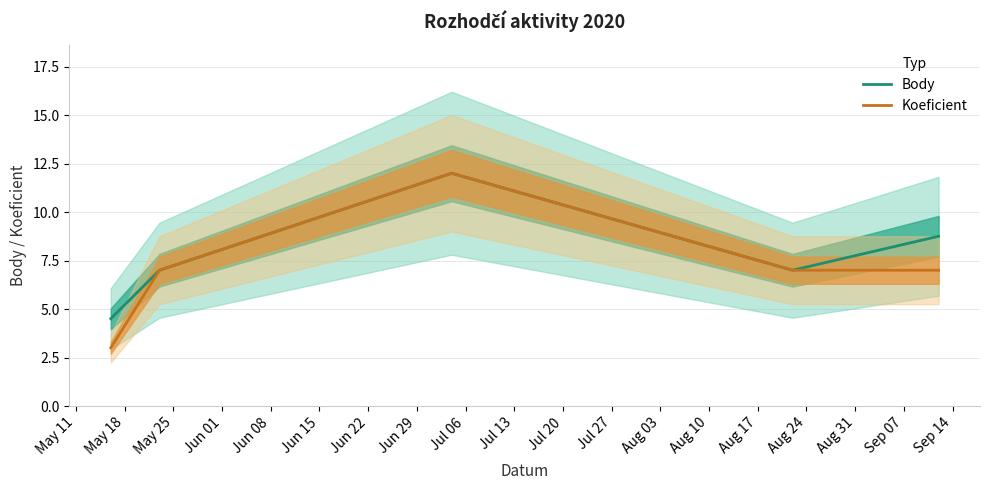

What is the highest value of the Koeficient series?

12.0